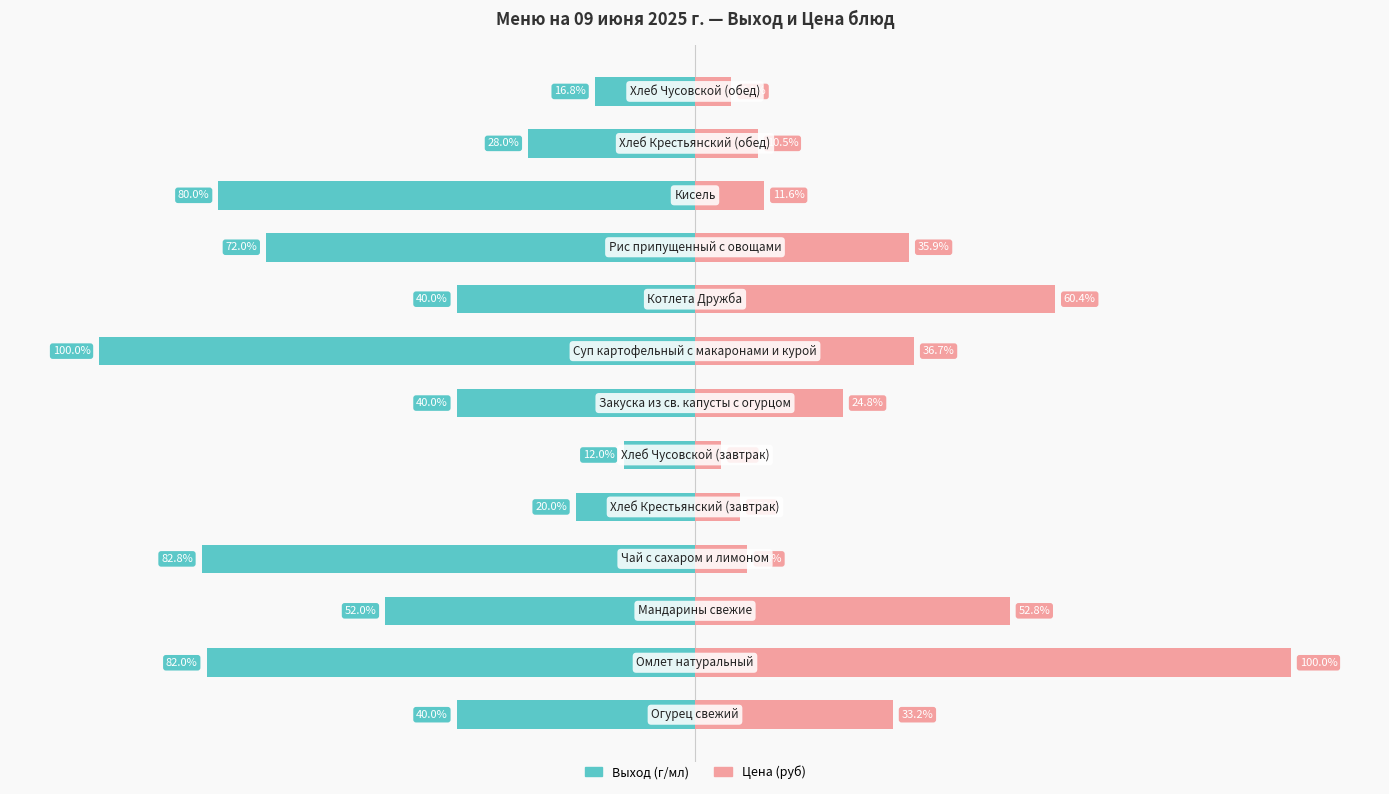

Does the chart contain stacked bars?

No